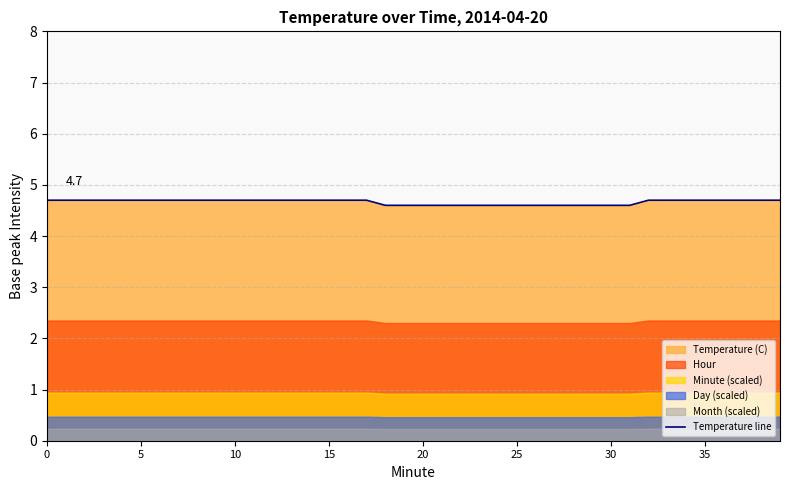

Count the number of categories in the chart.

40